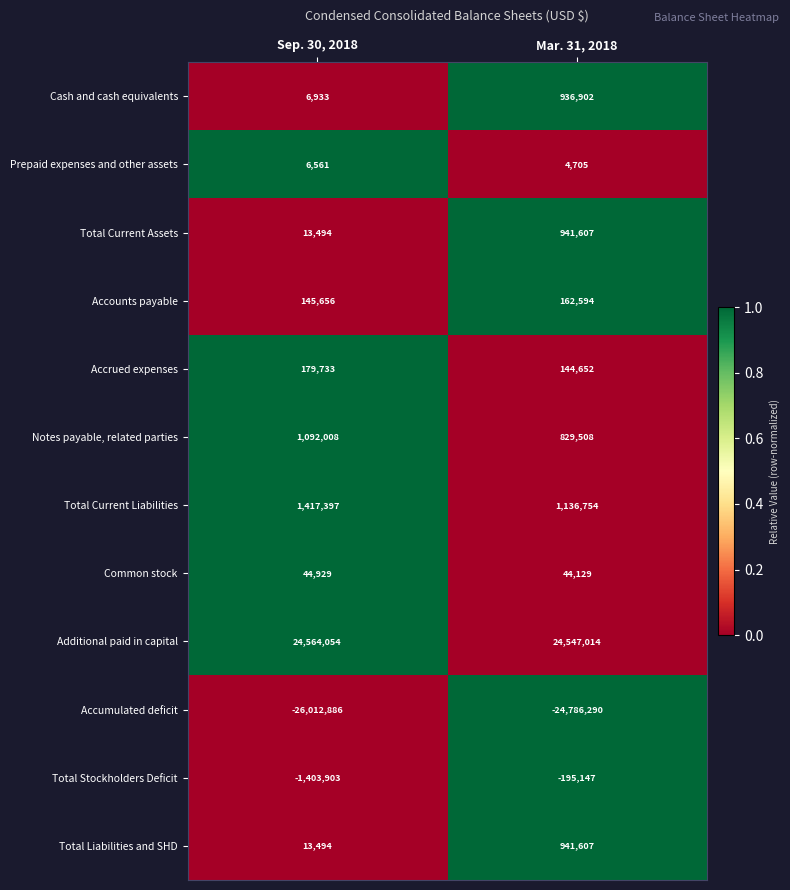

What is the difference between the Accrued expenses values at Mar. 31, 2018 and Sep. 30, 2018?

35081